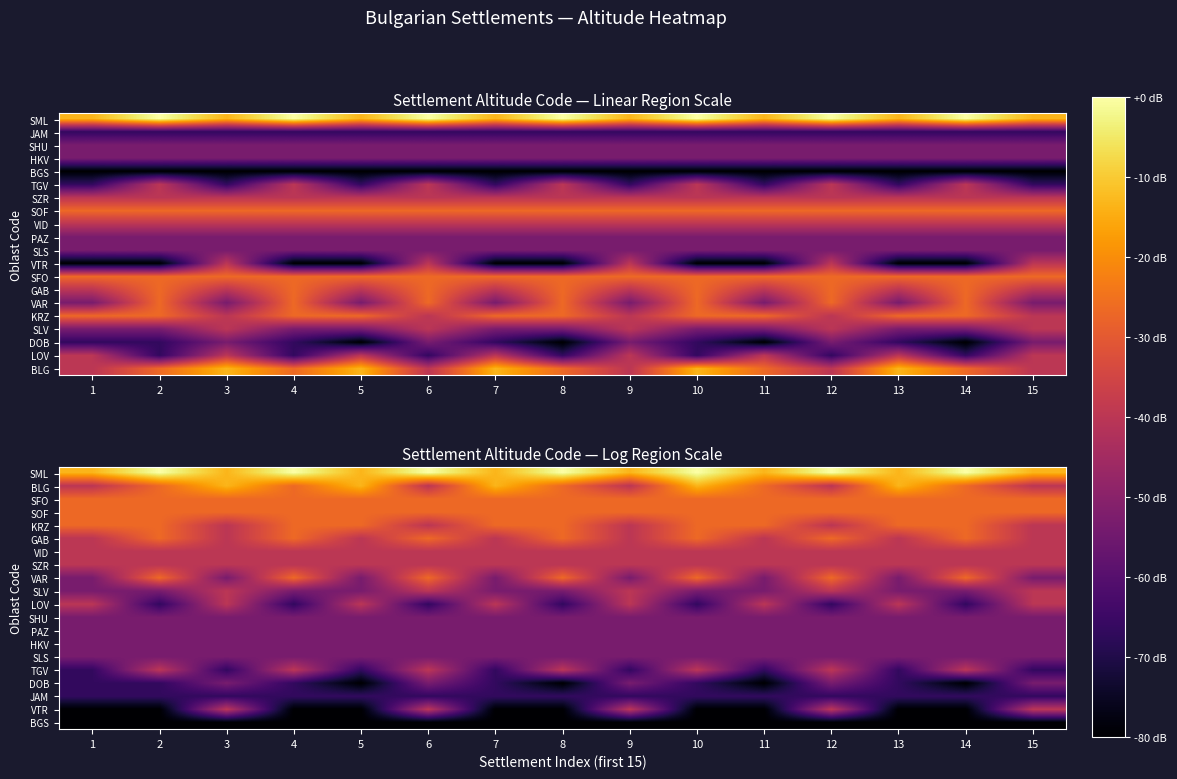

What is the total value across all series at 12?

-866.7